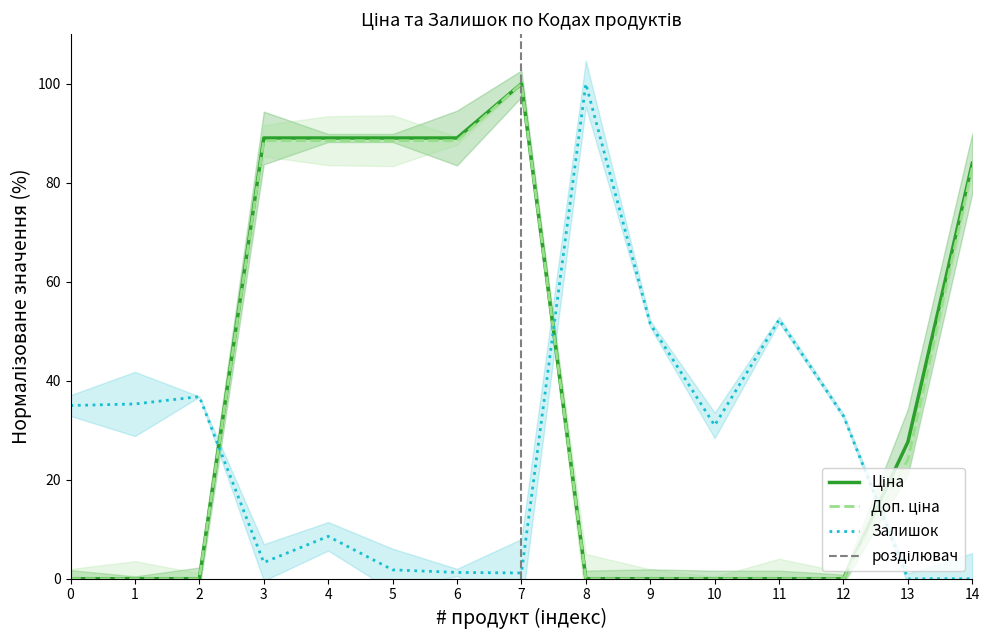

Which category has the highest value in the Залишок series?

8